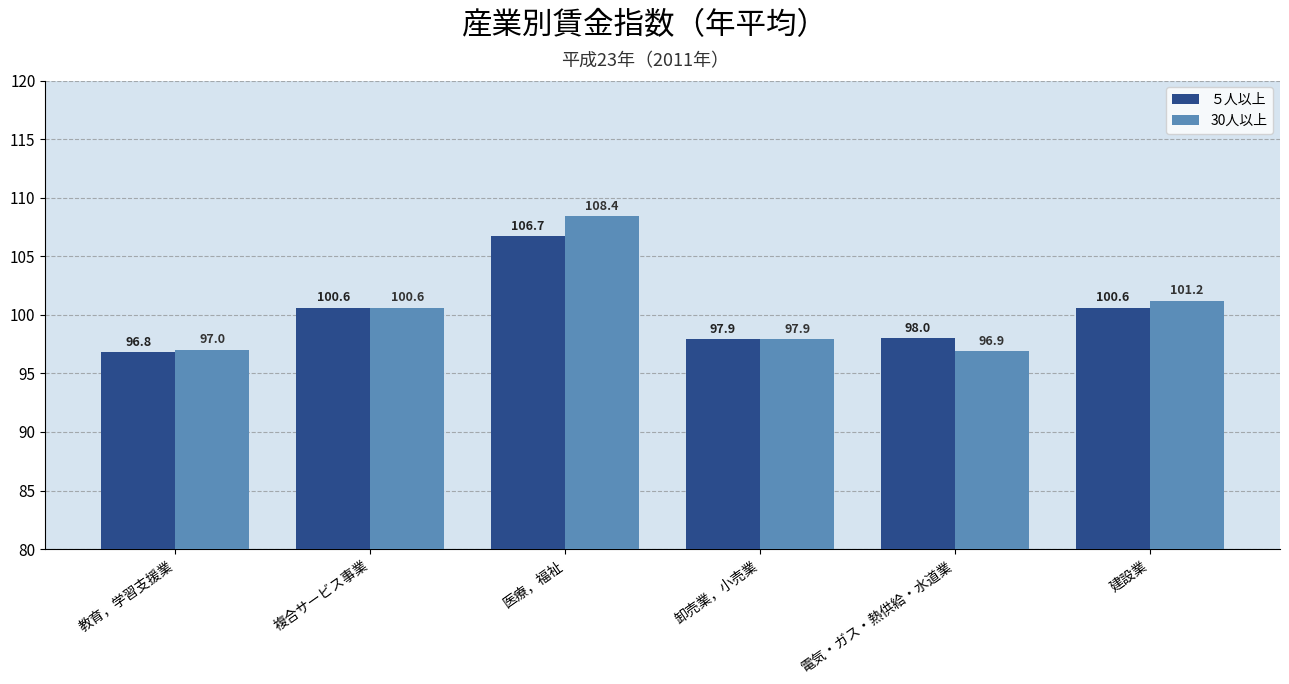

Rank the categories by 30人以上 value from highest to lowest.

医療，福祉, 建設業, 複合サービス事業, 卸売業，小売業, 教育，学習支援業, 電気・ガス・熱供給・水道業